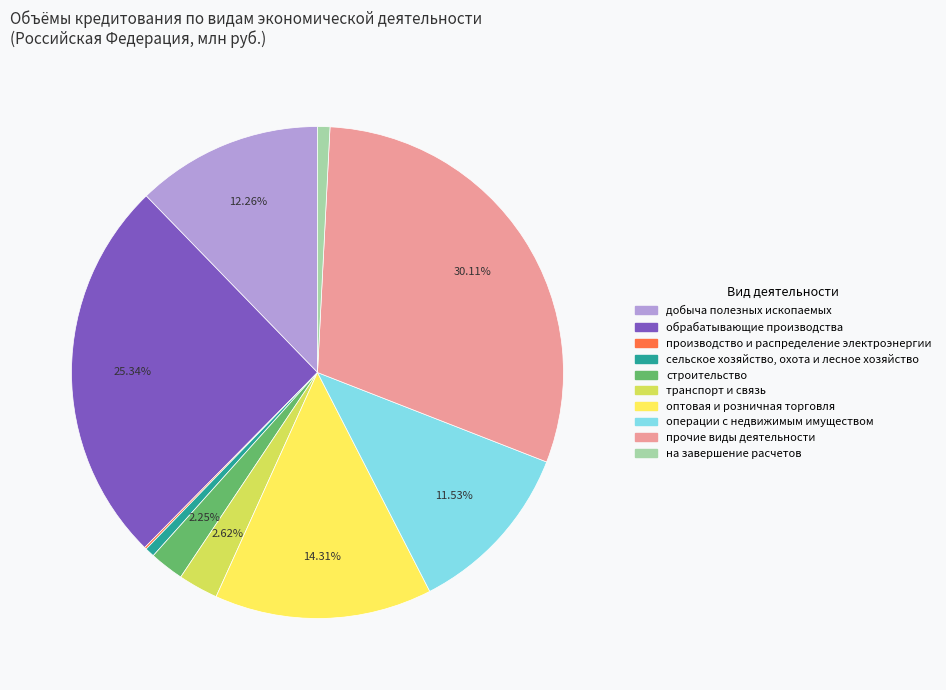

Which slice is the largest?

прочие виды деятельности